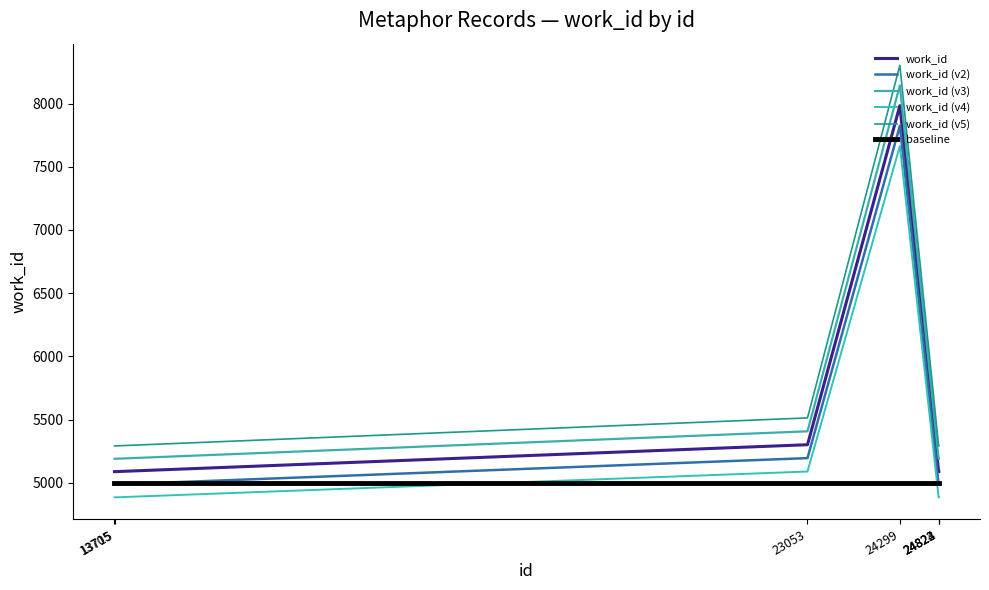

True or false: work_id (v5) and work_id (v3) intersect in this chart.

False